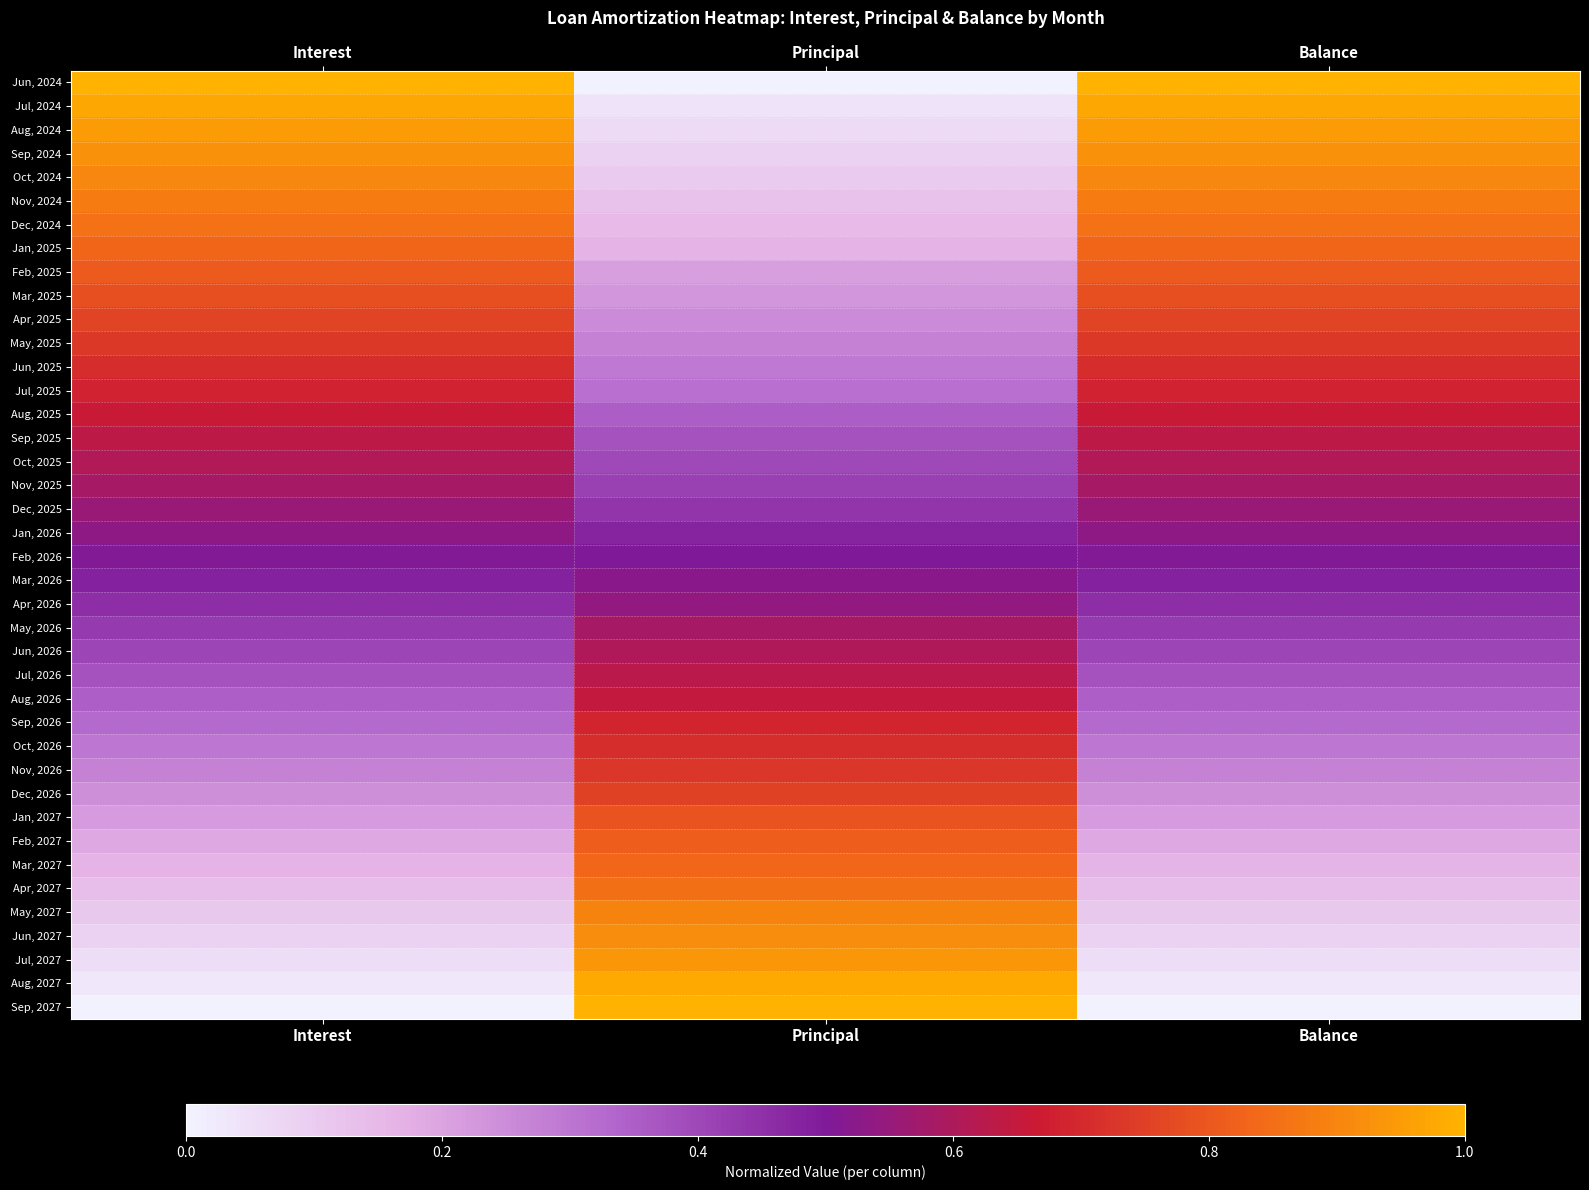

What is the difference between the highest and lowest values at Balance?

1.0